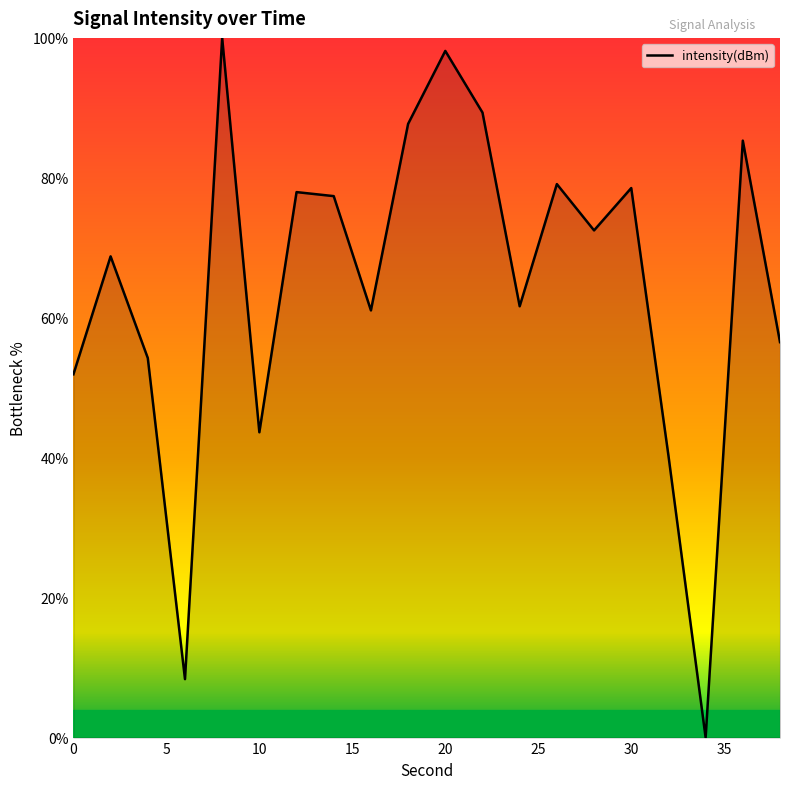

How many values are above zero?

19